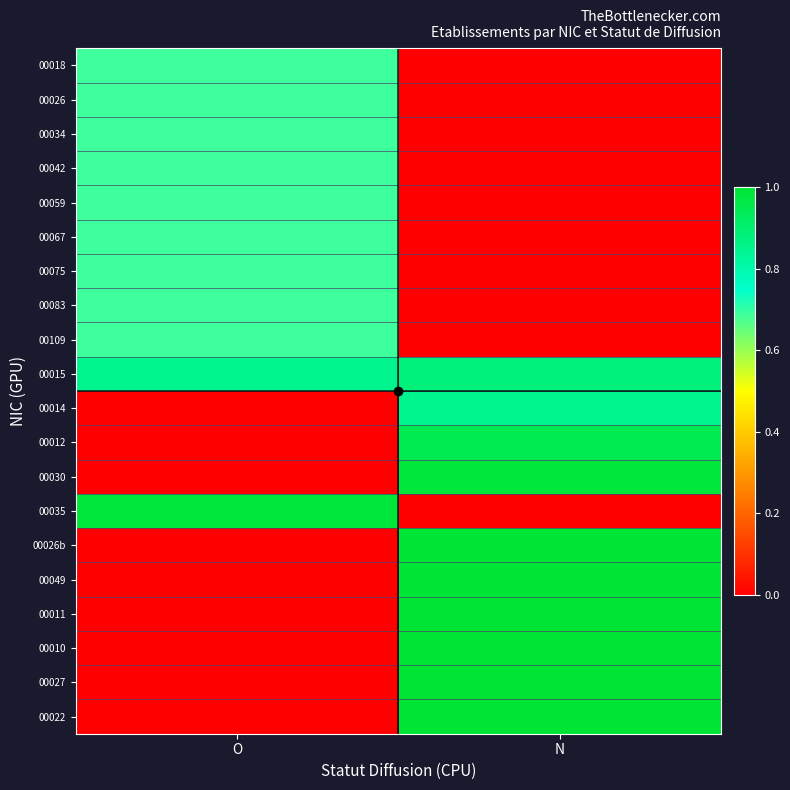

At which category is the sum across all series the highest?

N